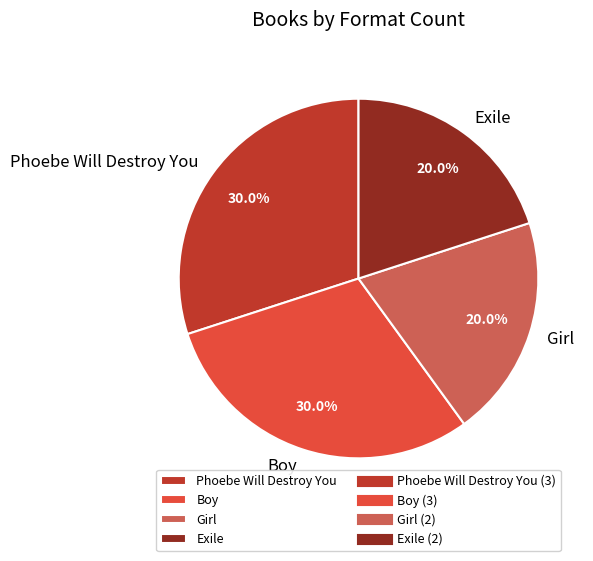

What is the ratio of the value at Boy to the value at Girl?

1.5